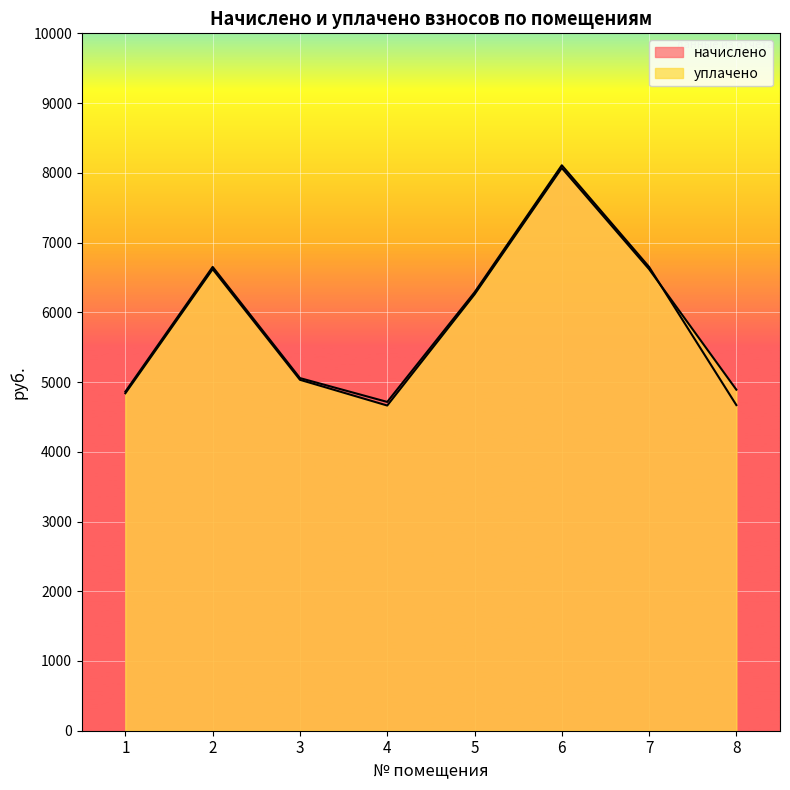

Which category has the lowest value in the начислено series?

8